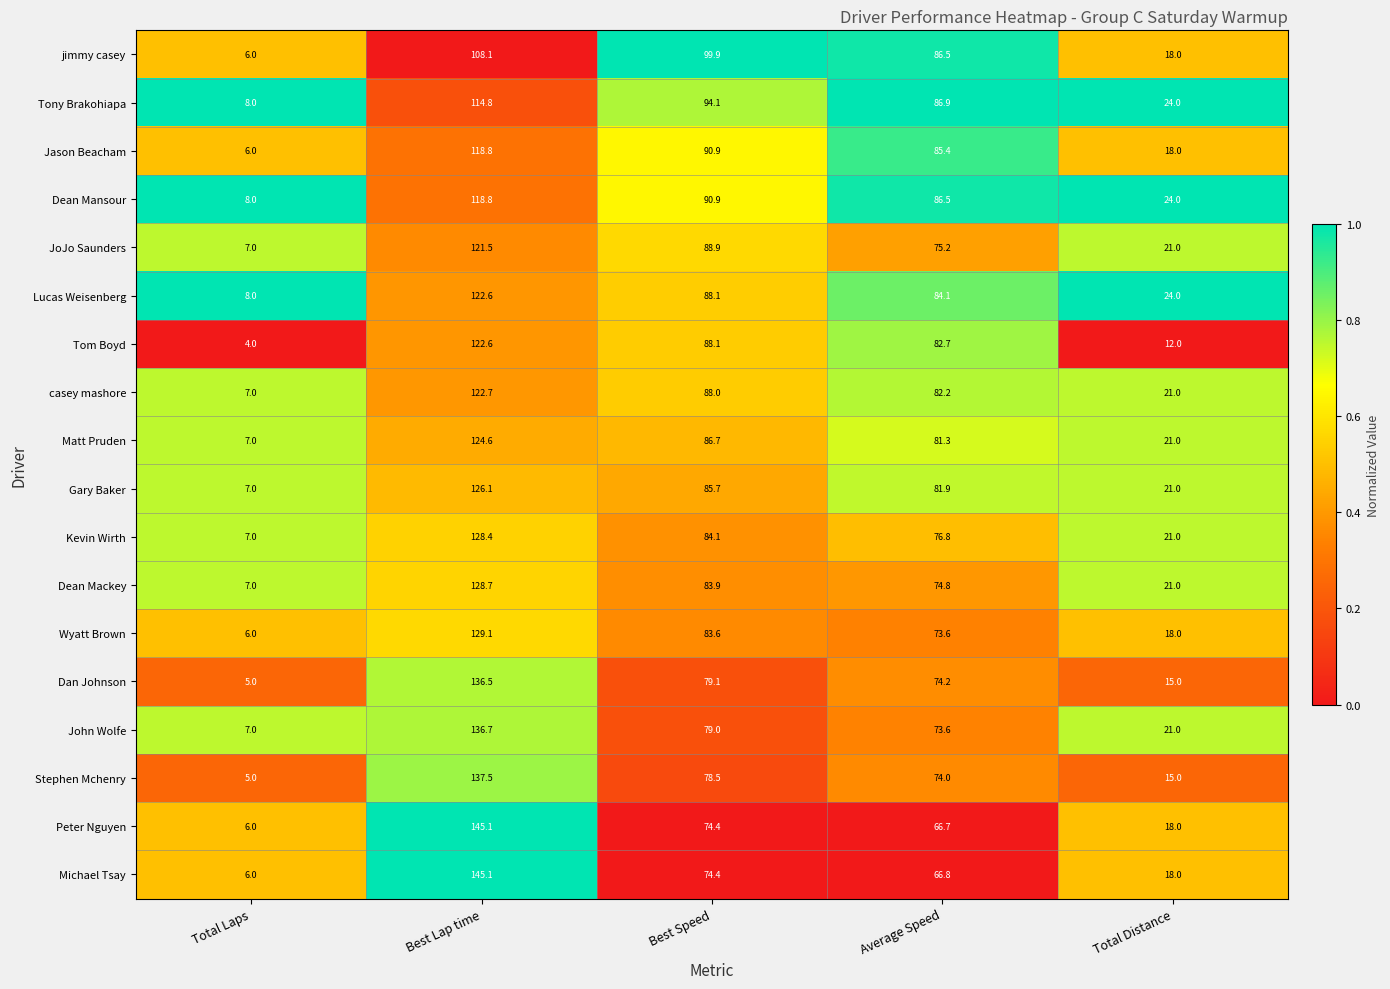

Read the Dan Johnson value at Best Speed.

79.1